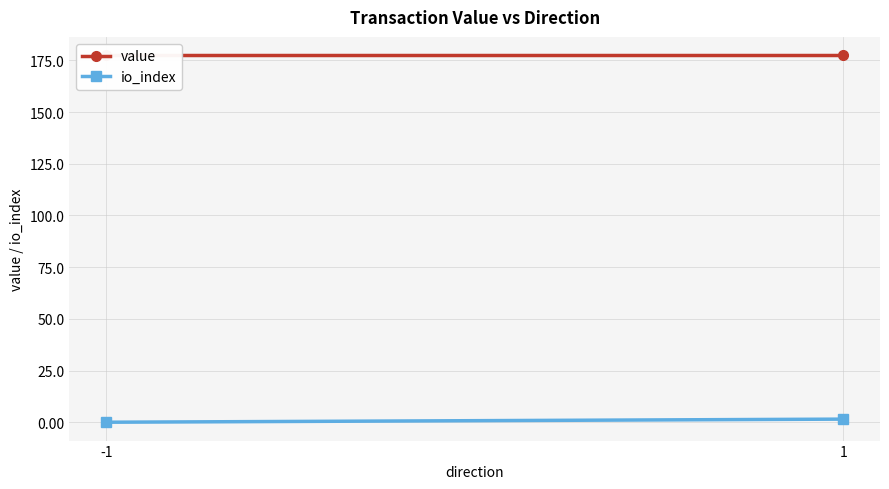

The value series shows 60.6 at 1. True or false?

False